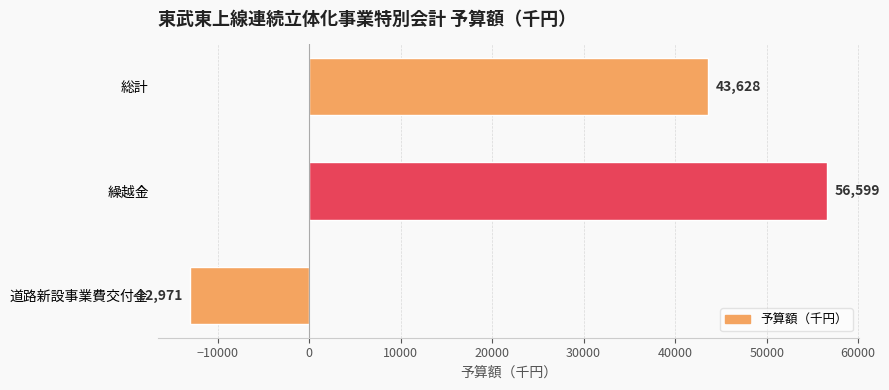

What is the greatest value displayed?

56599